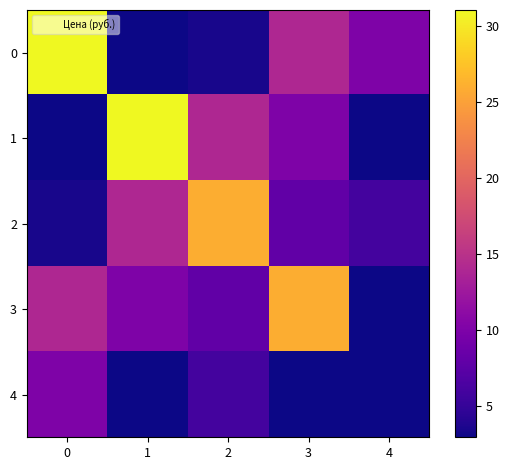

How many series are shown in this chart?

5